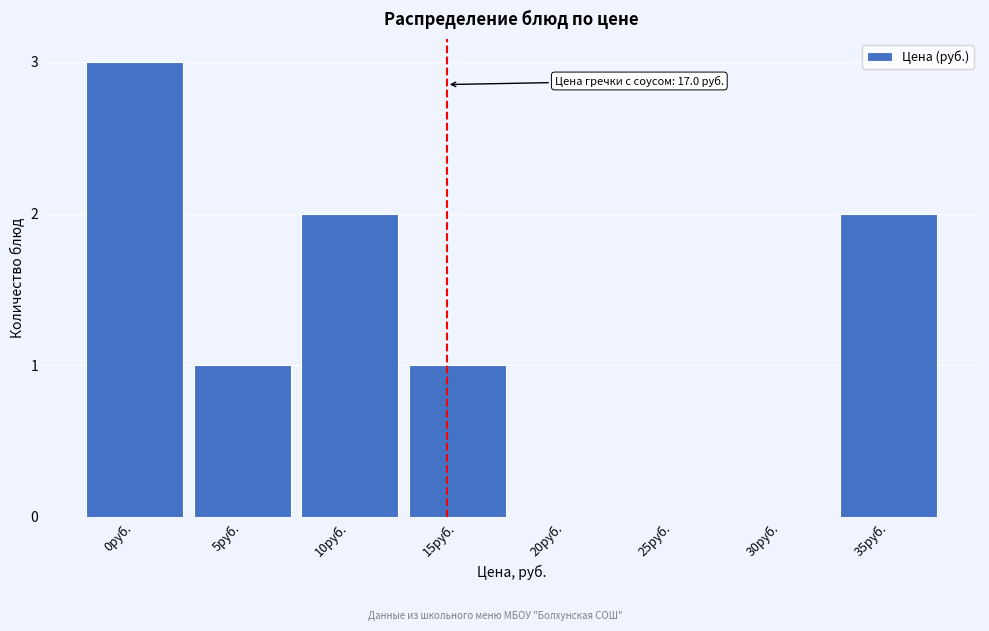

Reading left to right, what are all the values shown in this chart?

0руб.=3	5руб.=1	10руб.=2	15руб.=1	20руб.=0	25руб.=0	30руб.=0	35руб.=2